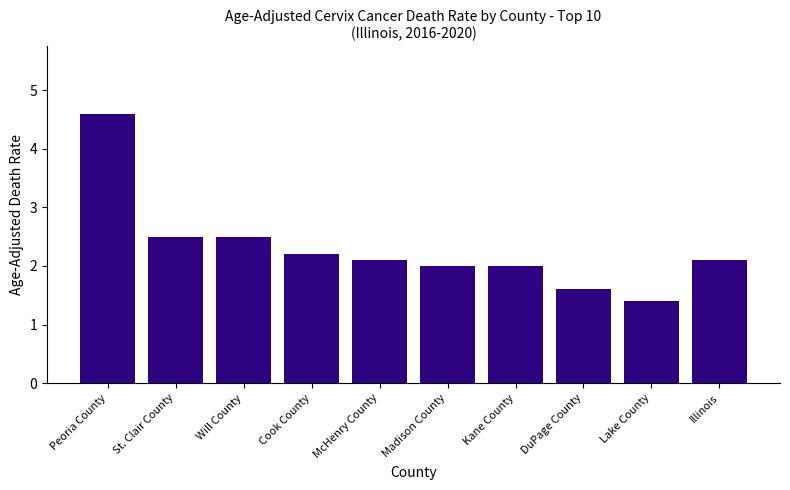

Are the bars grouped side by side (vs. stacked)?

No